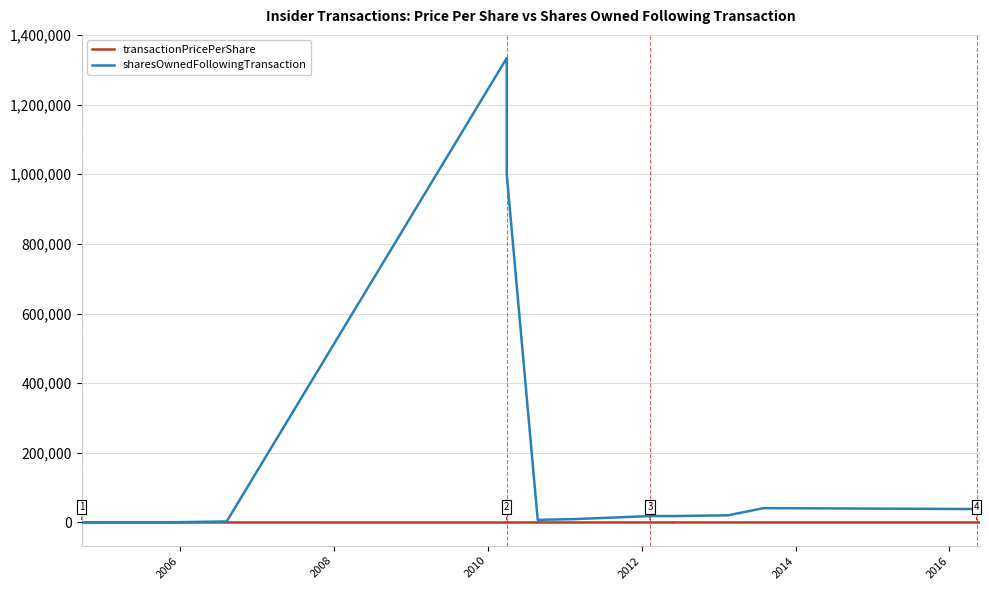

Is it true that sharesOwnedFollowingTransaction equals 13169.4 at 2014?

False